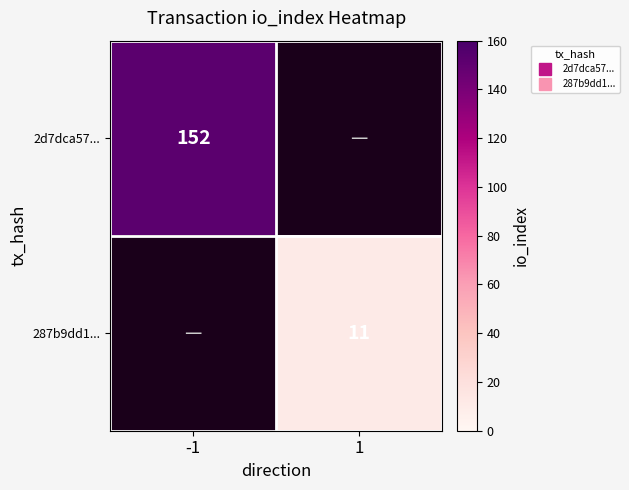

List the labels in order of 2d7dca57... value, smallest first.

-1, 1